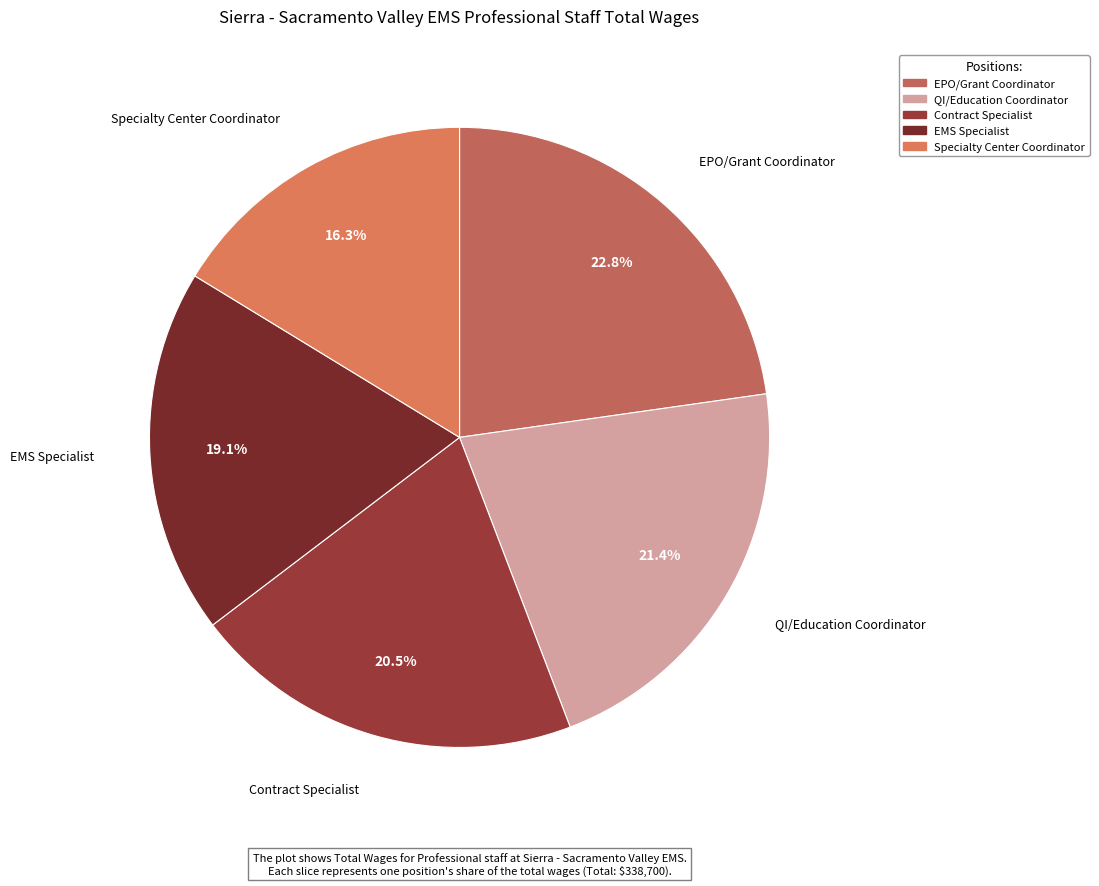

Is the sum of EPO/Grant Coordinator and EMS Specialist greater than half?

No